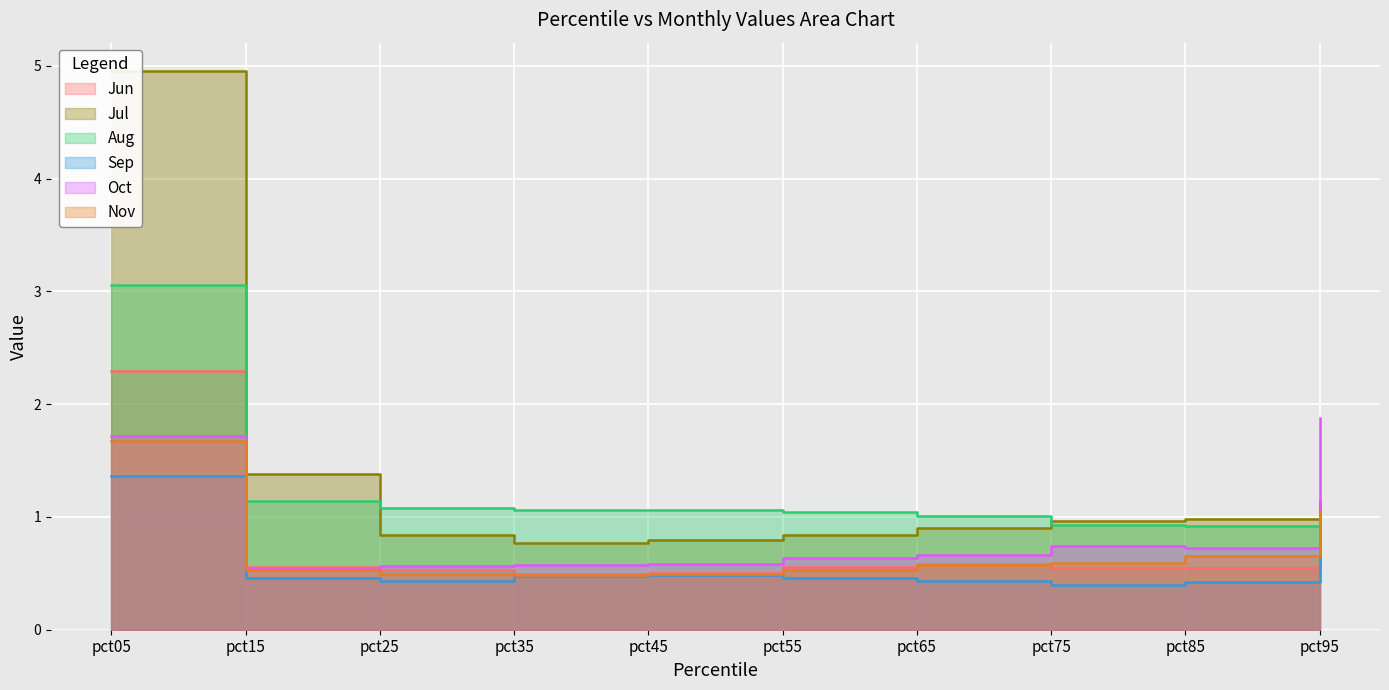

What is the value of the Jun point at the 9th from the left?

0.5